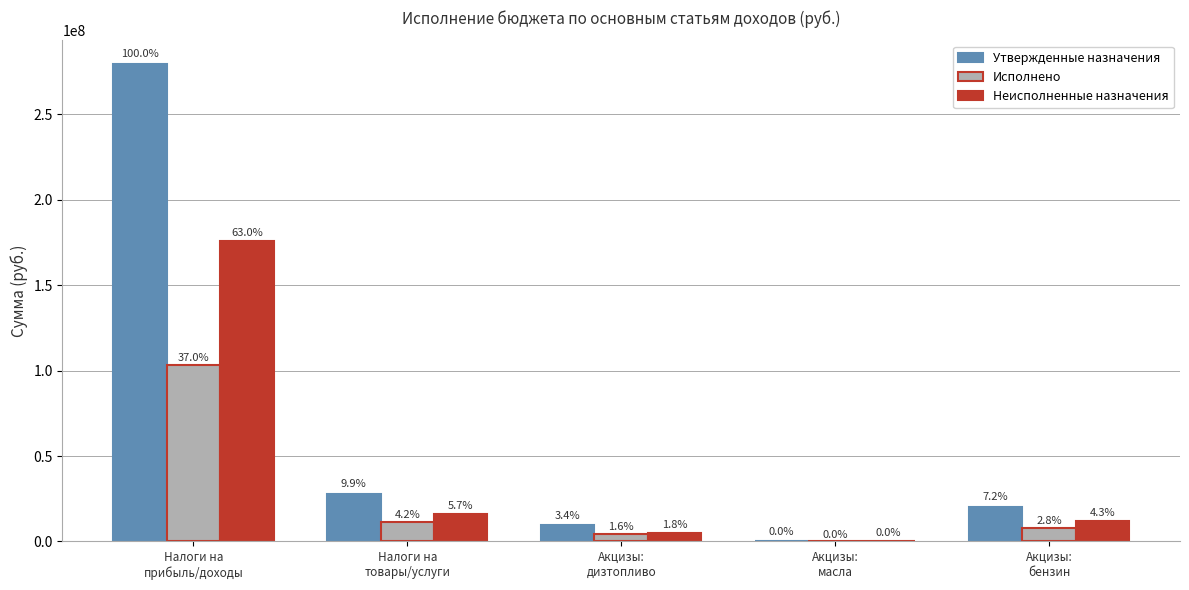

What is the difference between the Утвержденные назначения values at Акцизы:
бензин and Налоги на
прибыль/доходы?

259248888.0